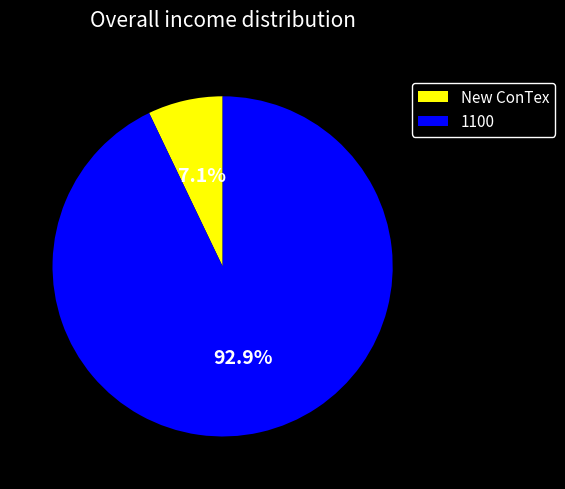

Is there a majority slice in this chart?

Yes